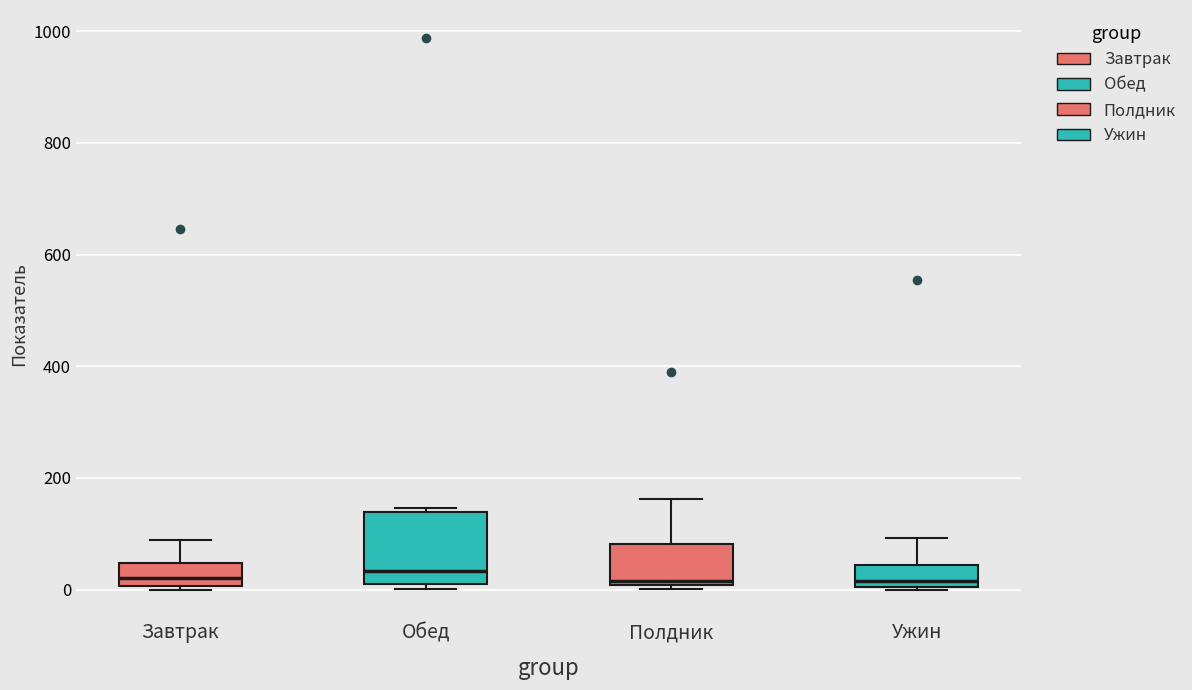

Reading left to right, transcribe this box plot: for each box, give where its median line is, the range the box spans, and where its two whiskers end, as read against the y-axis. The values are not printed on the chart, so give them approximately, as read against the axis.

Завтрак: median 20, box 0 to 40, whiskers 0 to 80
Обед: median 40, box 20 to 140, whiskers 0 to 140 (just above the box's upper edge)
Полдник: median 20, box 0 to 80, whiskers 0 (just below the box's lower edge) to 160
Ужин: median 20, box 0 to 40, whiskers 0 to 100